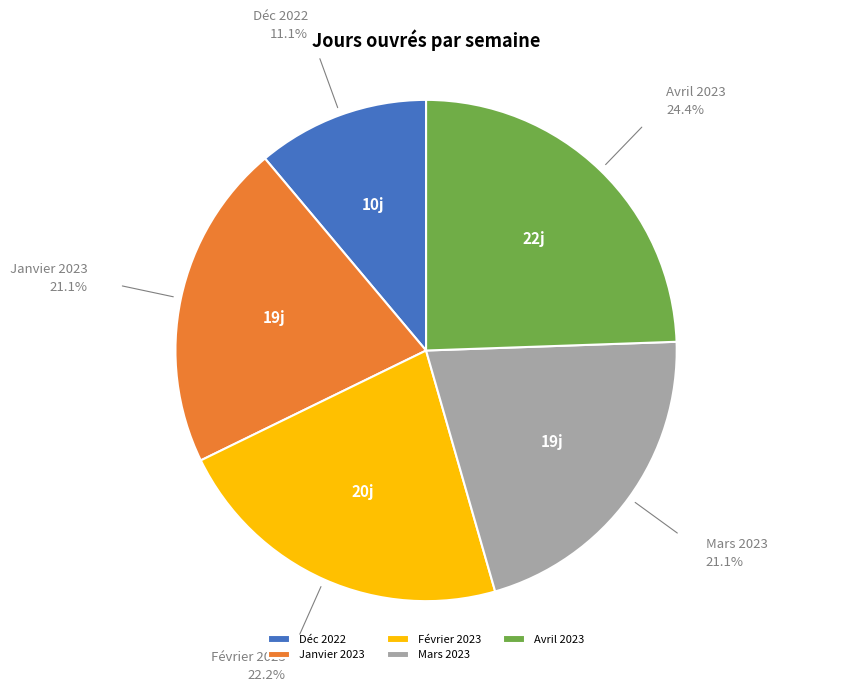

Does any single category account for the majority?

No